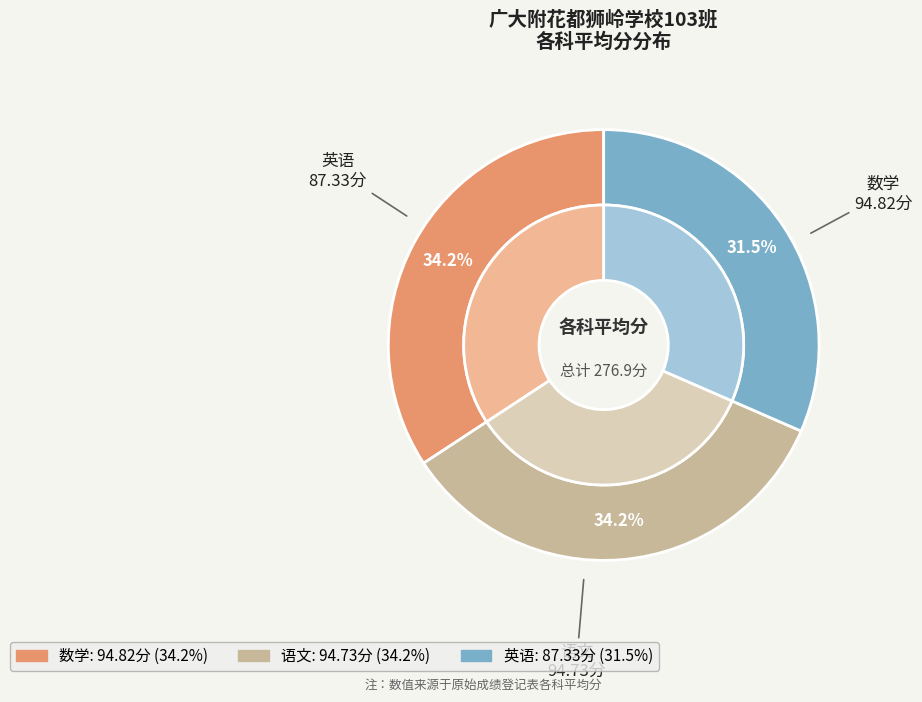

Does any single category account for the majority?

No